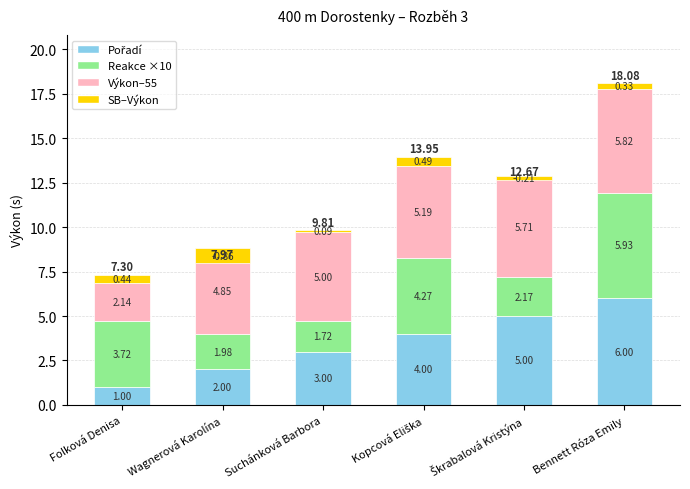

True or false: SB–Výkon has a value of -0.5 at Wagnerová Karolína.

False